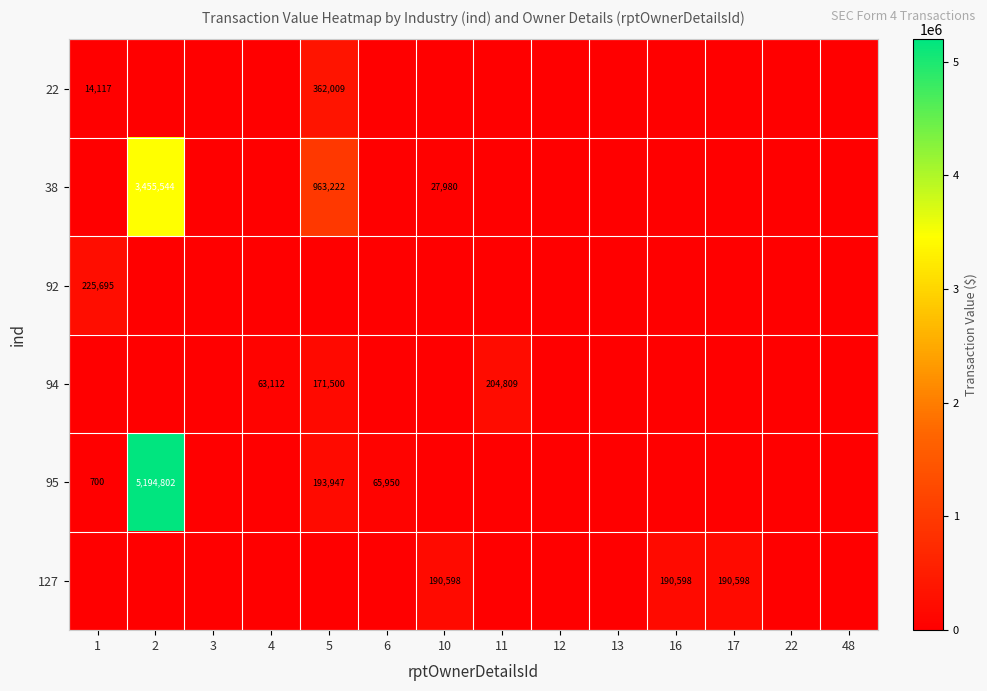

The value of 22 at 1 is 14117. True or false?

True